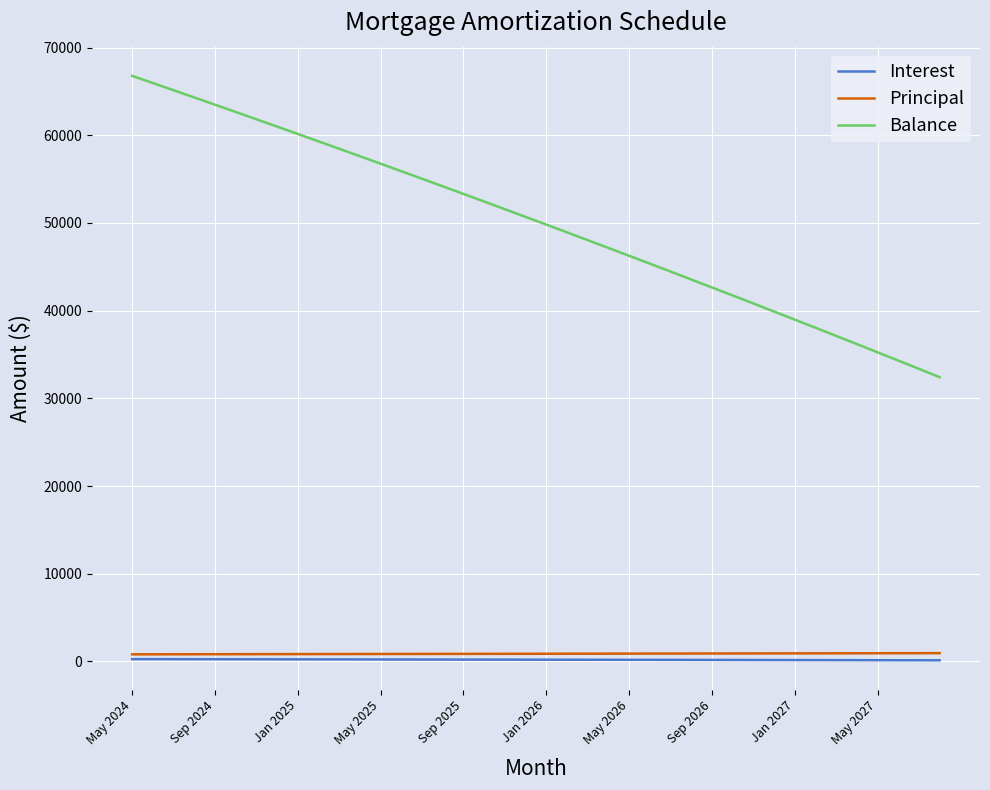

Which series has the largest total across all categories?

Balance